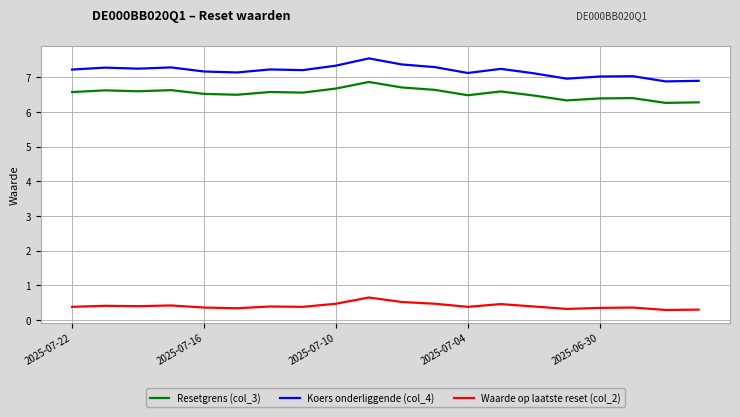

What is the difference between the second highest and second lowest values in the Waarde op laatste reset (col_2) series?

0.2